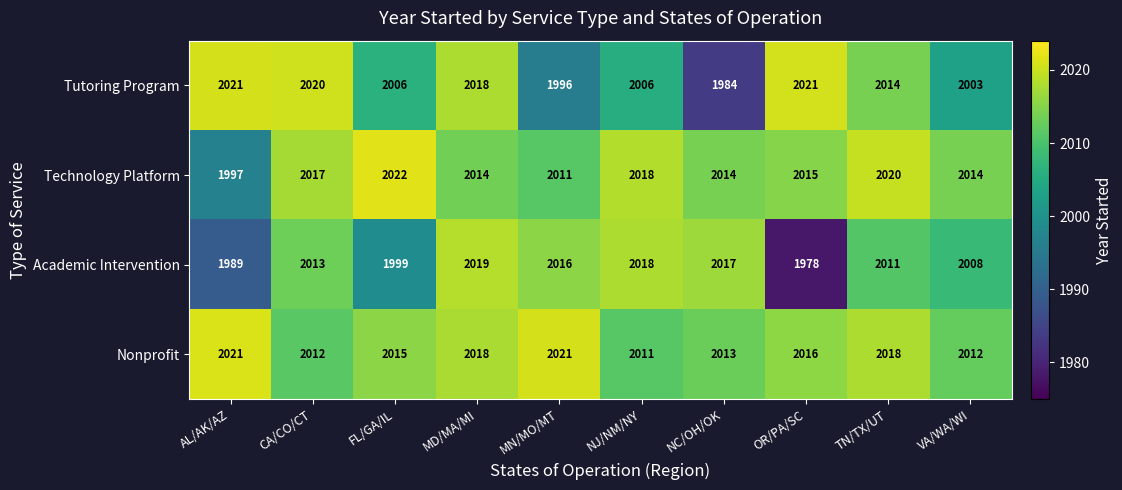

At which category is the sum across all series the highest?

MD/MA/MI